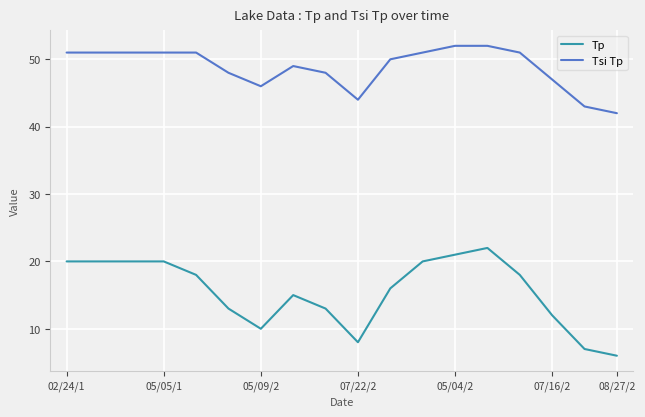

What is the difference between the second highest and second lowest values in the Tsi Tp series?

9